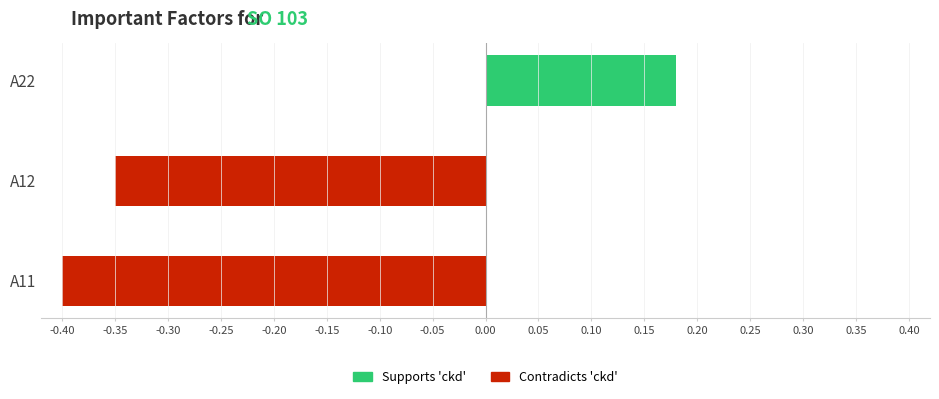

Which label corresponds to the largest value in the chart?

A22